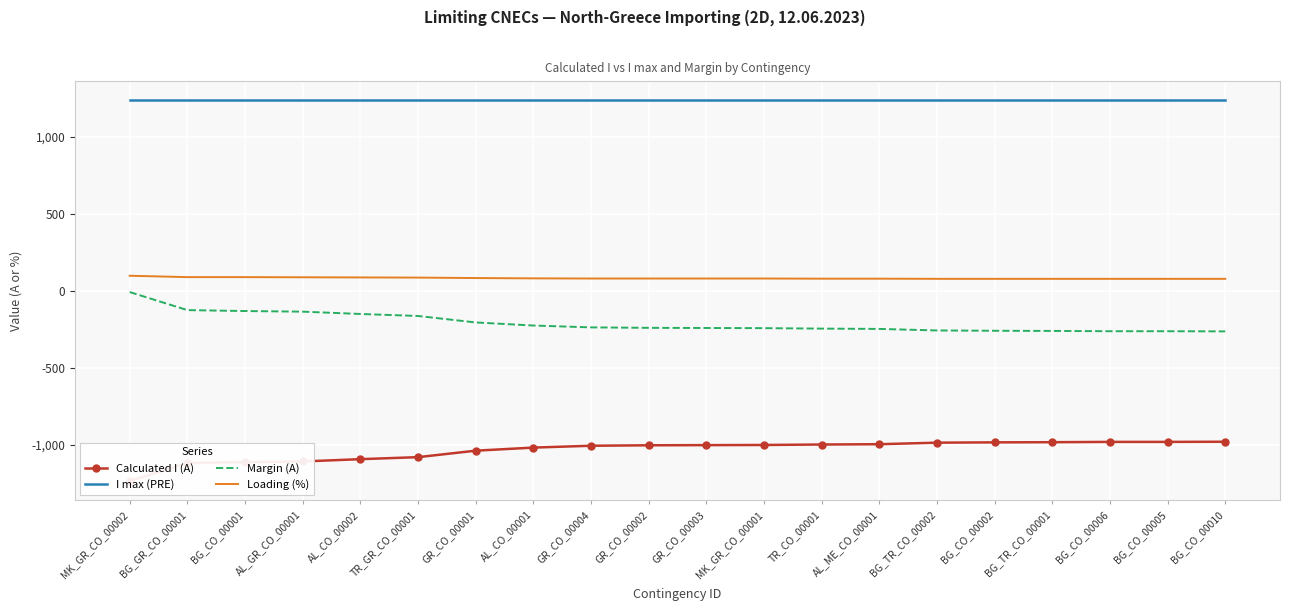

Rank the series at AL_CO_00002 from highest to lowest value.

I max (PRE), Loading (%), Margin (A), Calculated I (A)